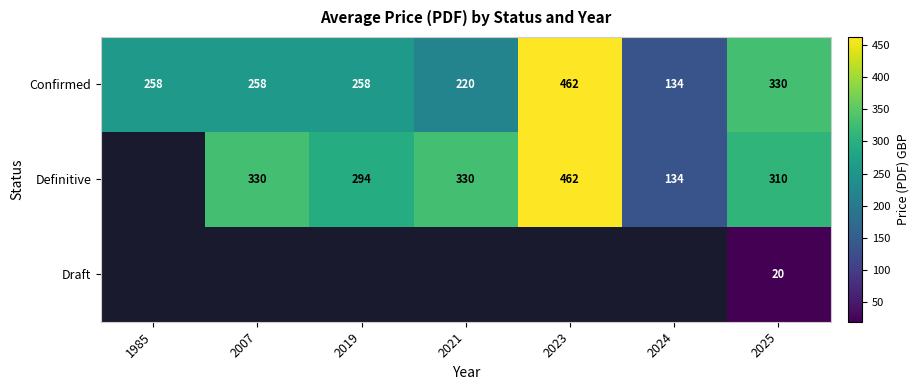

What is the spread (max minus min) of values at 2007?

72.0